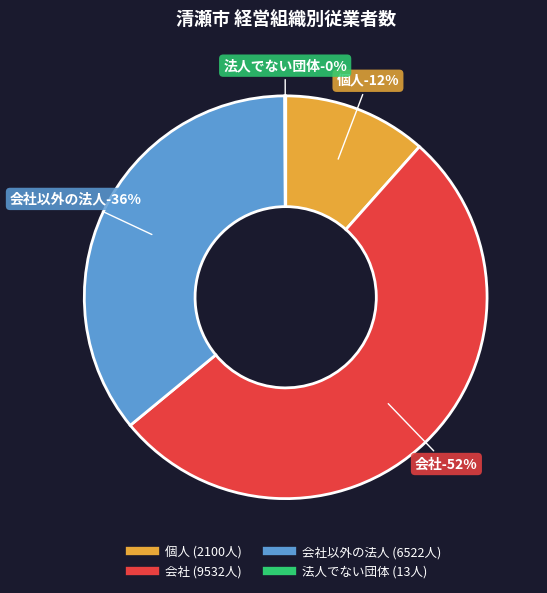

What percentage do 会社以外の法人 and 個人 together represent?

47.5%